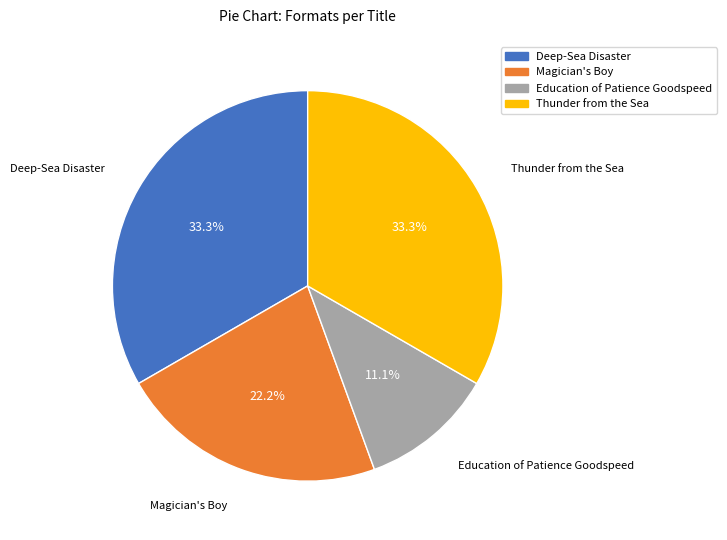

How many slices are in this pie chart?

4